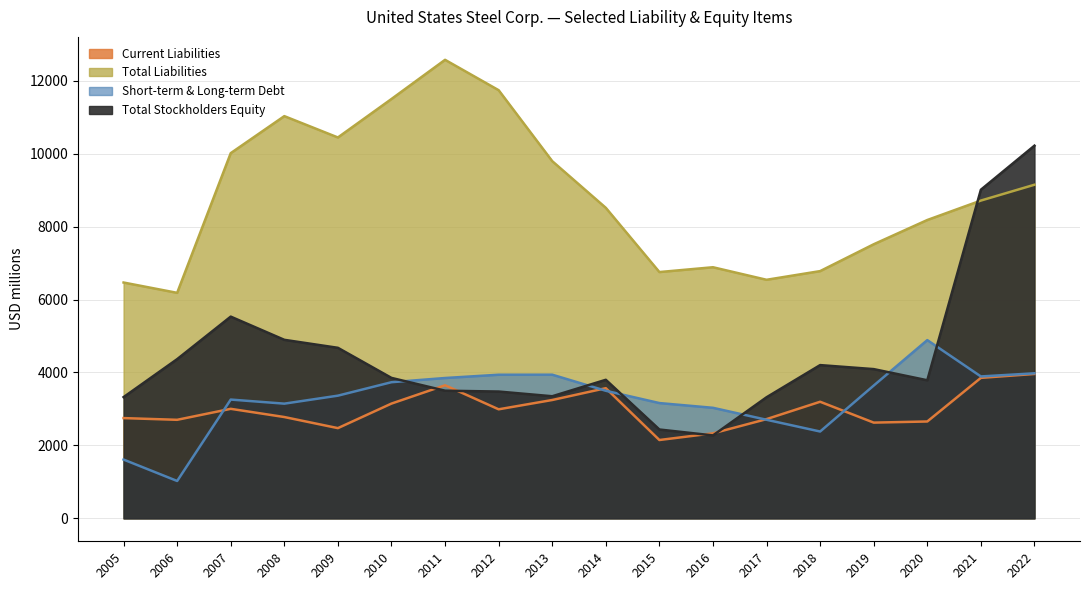

How many values in the Total Liabilities series exceed 8713?

8